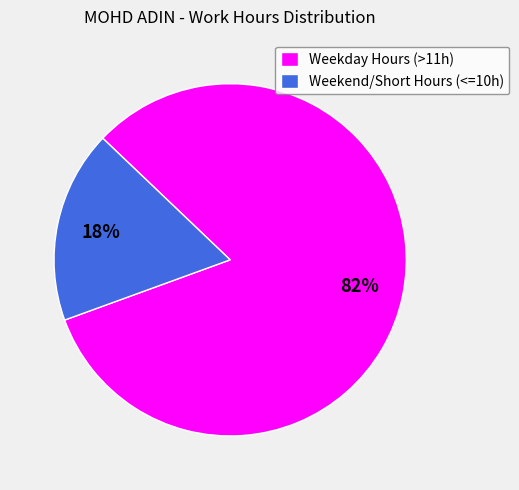

Rank the categories by value from highest to lowest.

Weekday Hours (>11h), Weekend/Short Hours (<=10h)